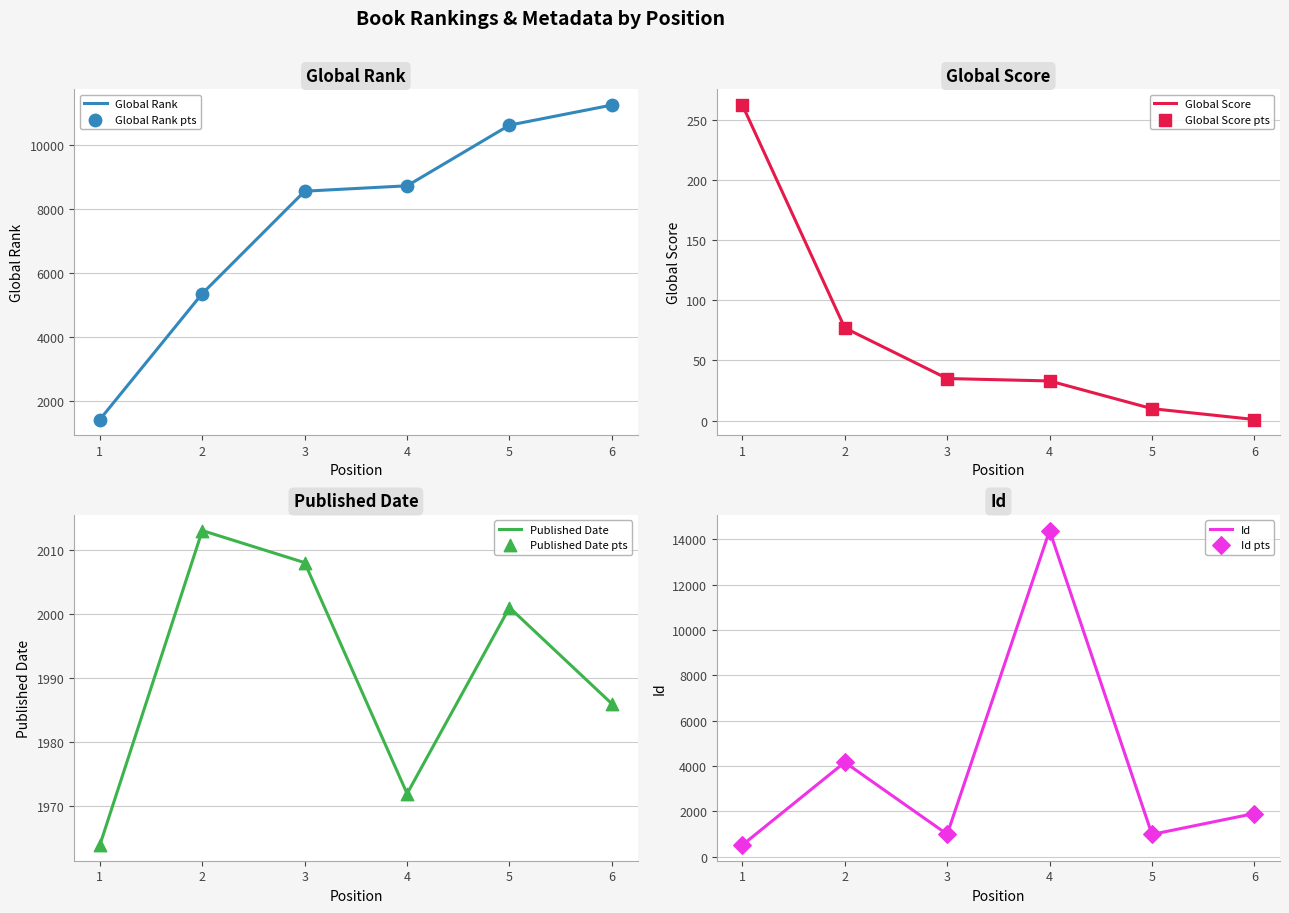

What are all the series names shown in the legend?

Global Rank, Global Score, Published Date, Id